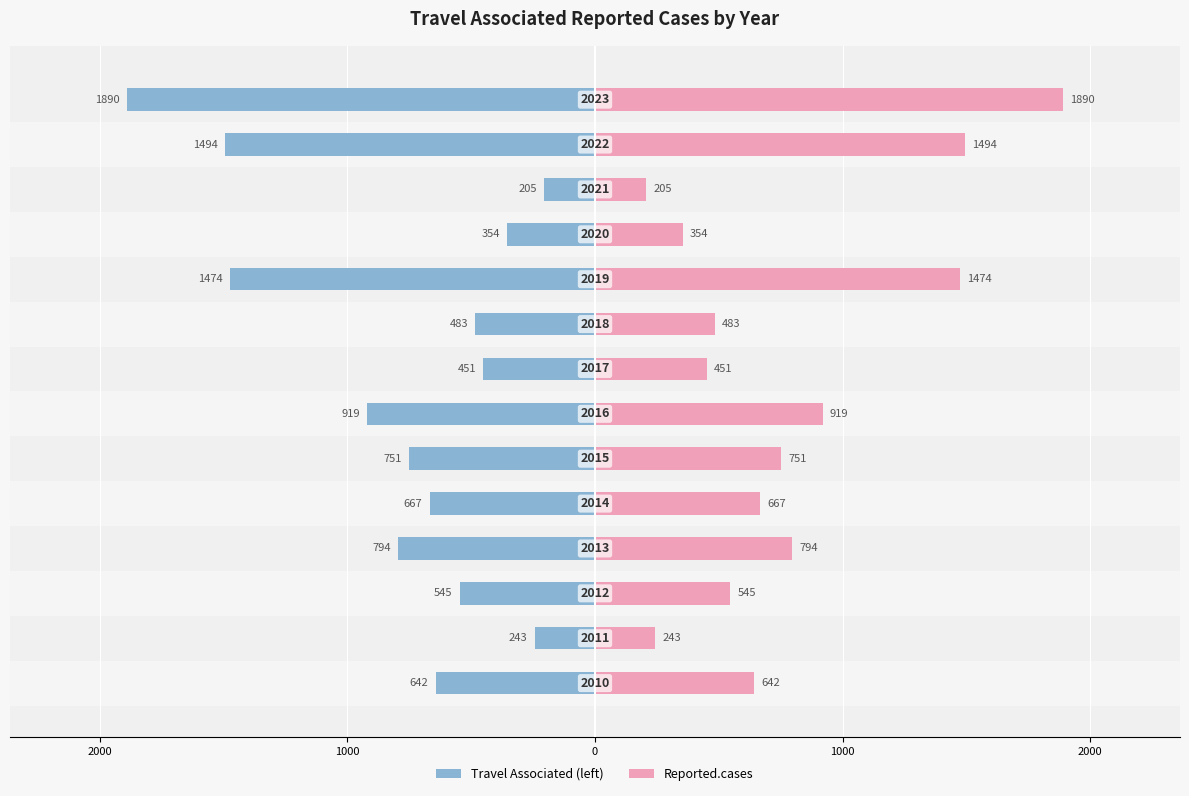

What is the average value of the Travel Associated (left) series?

-779